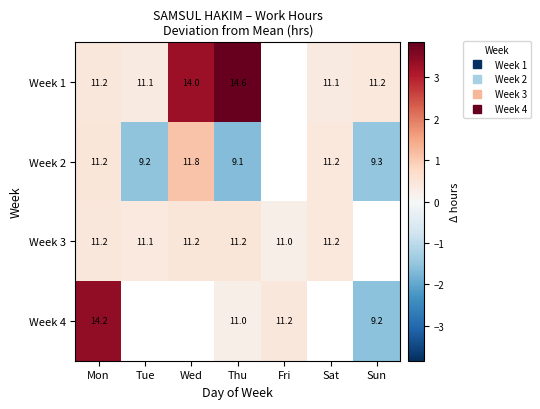

At which category is the sum across all series the highest?

Mon